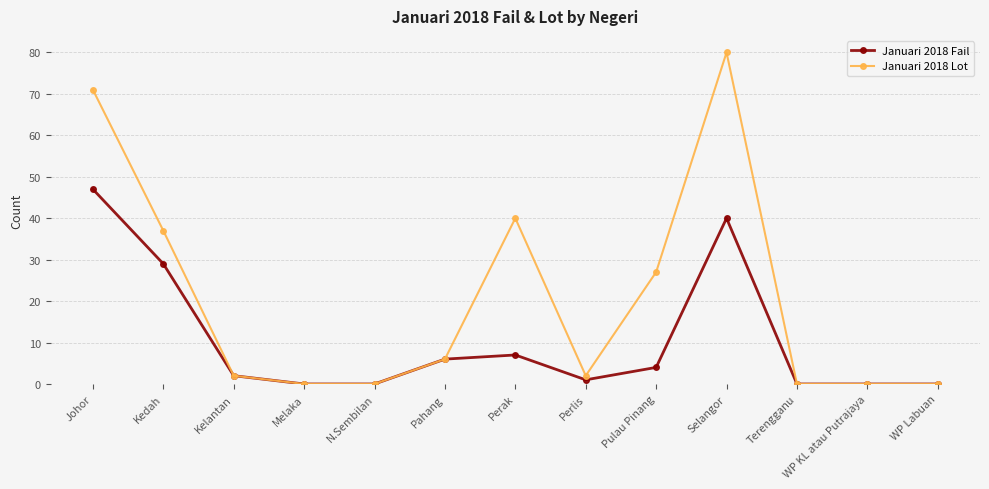

What position from the right is Selangor?

4